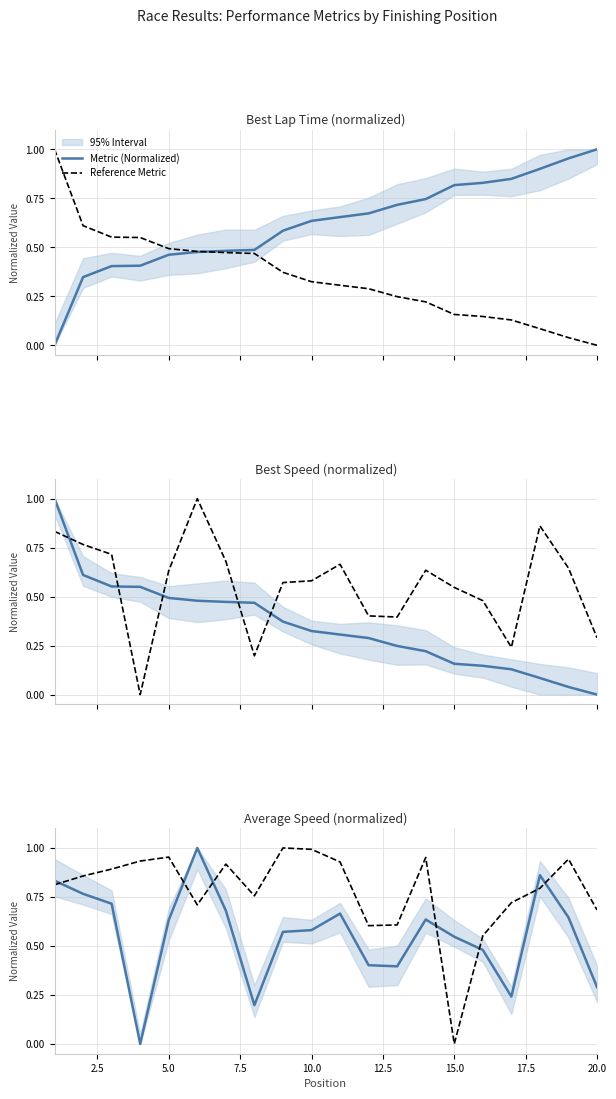

What is the difference between the second highest and minimum values in the Reference Metric series?

1.0